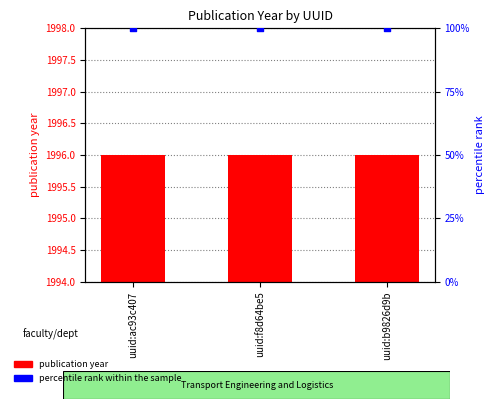

Which series has the largest total across all categories?

publication year